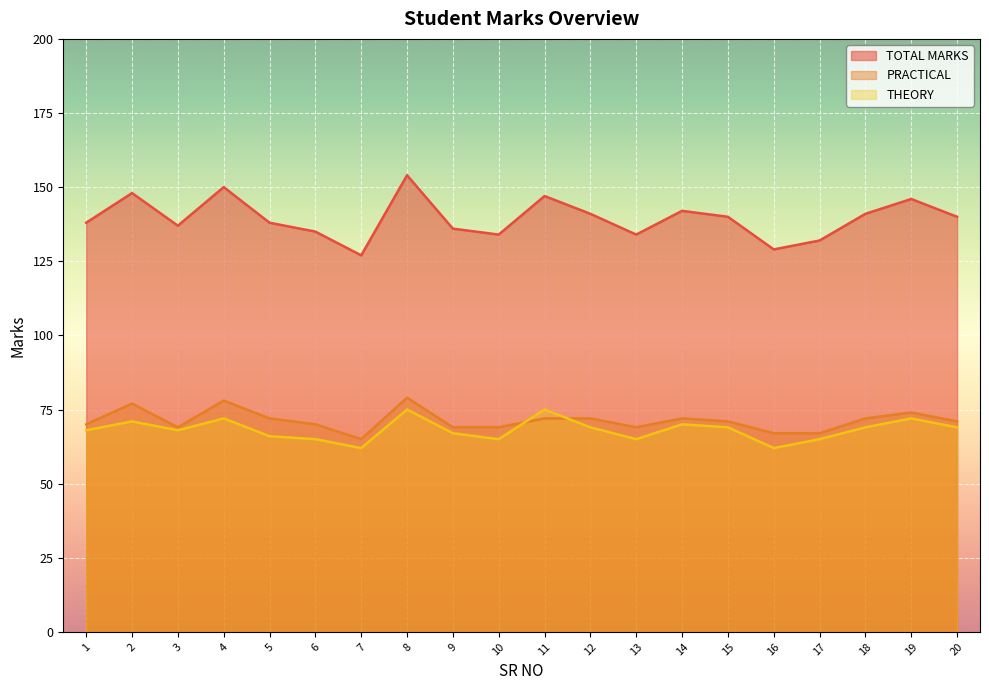

What are all the series names shown in the legend?

TOTAL MARKS, PRACTICAL, THEORY